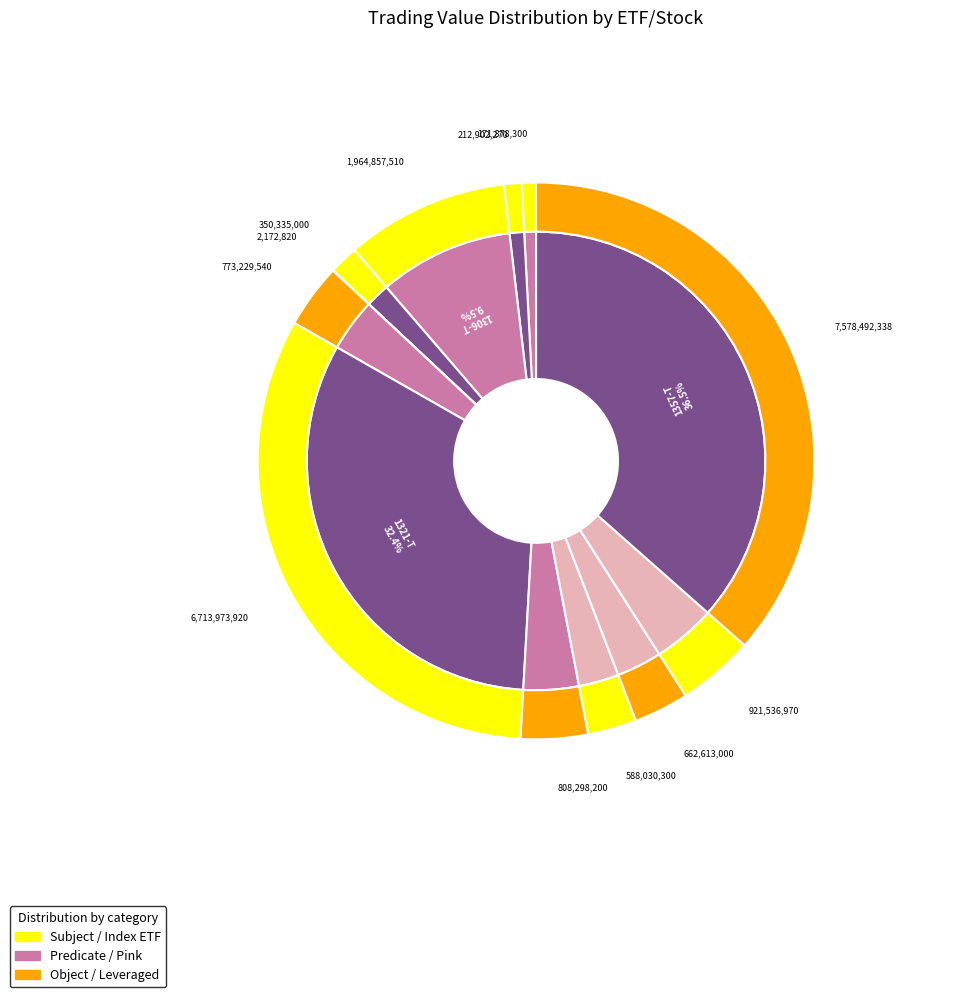

What portion of the pie excludes 1346-T?

95.6%